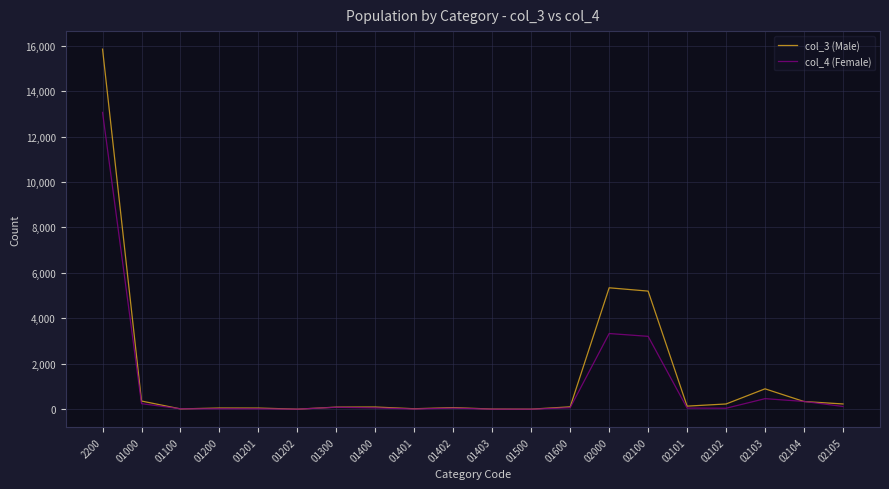

What is the average value of the col_4 (Female) series?

1059